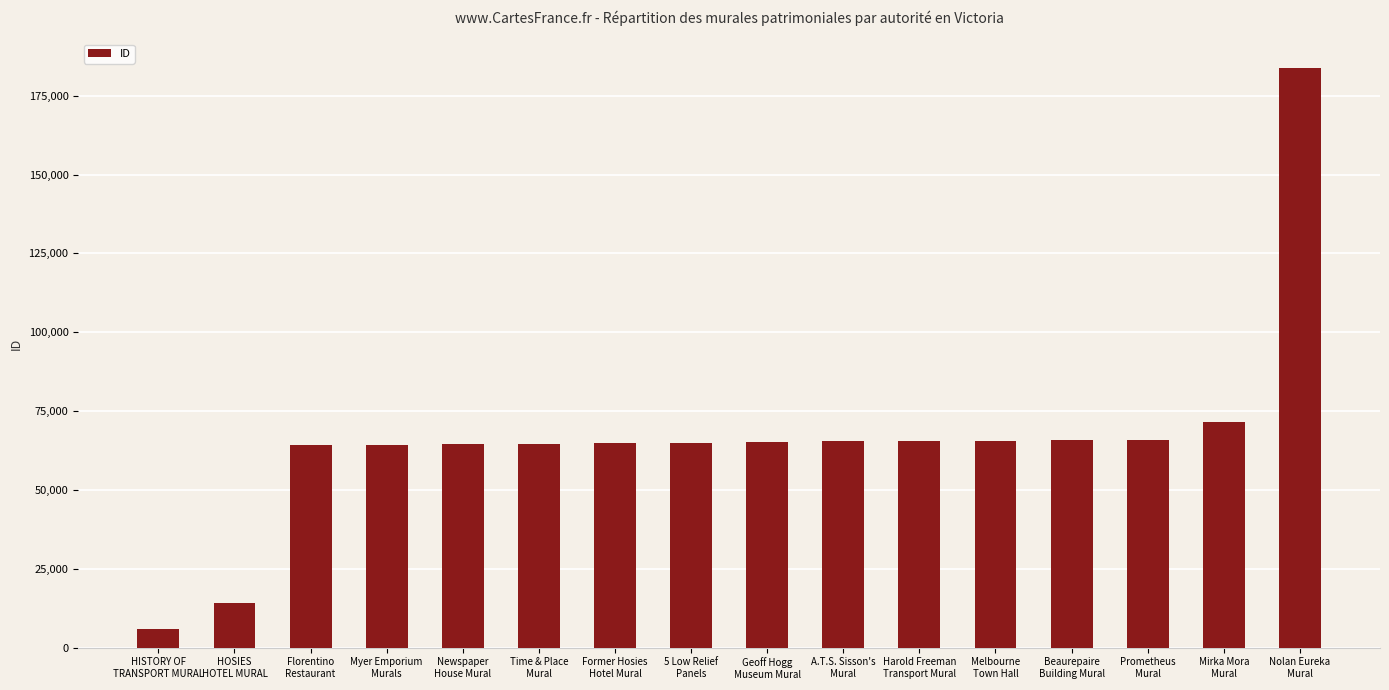

What position from the right is Beaurepaire
Building Mural?

4